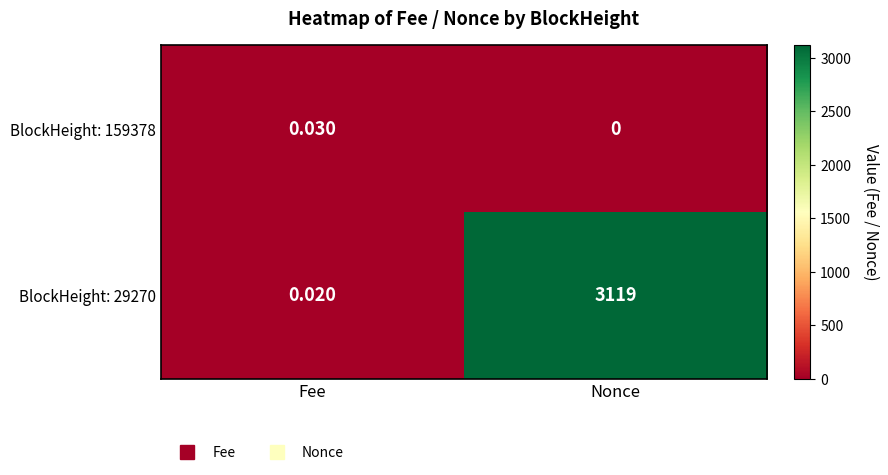

At which category does the chart reach its peak across all series?

Nonce